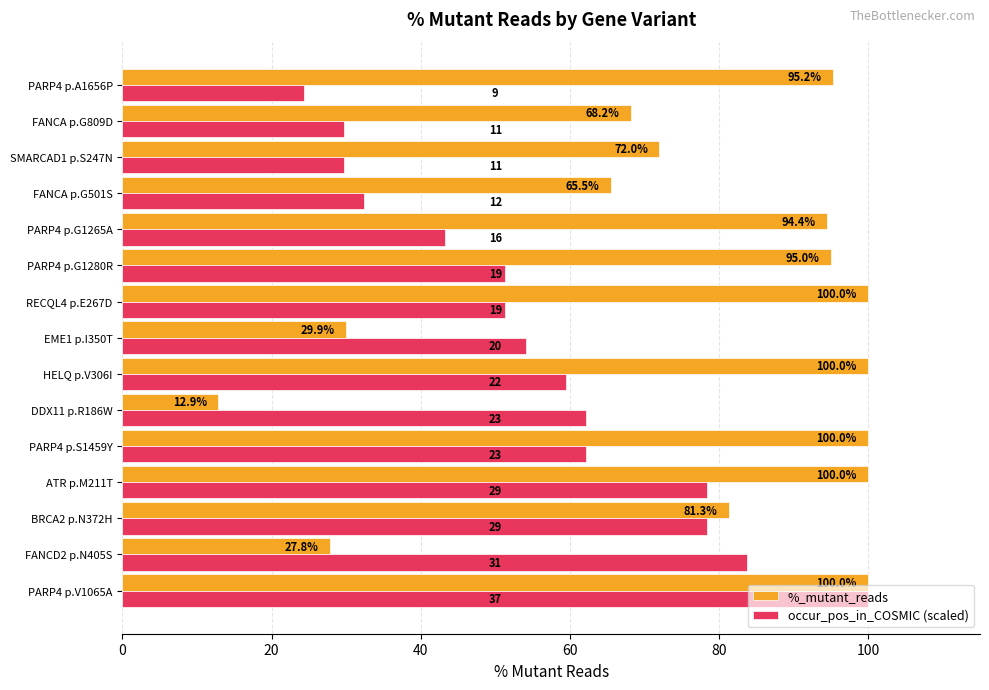

Which series has the largest total across all categories?

%_mutant_reads